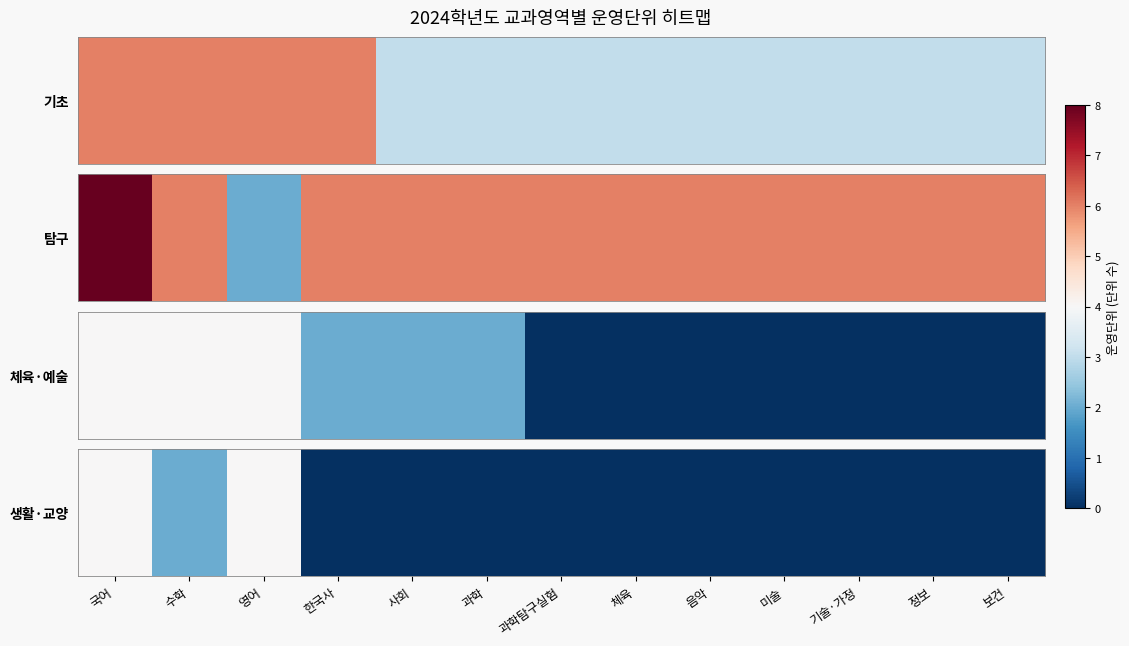

Rank the categories by value from lowest to highest.

한국사, 사회, 과학, 과학탐구실험, 체육, 음악, 미술, 기술·가정, 정보, 보건, 수학, 국어, 영어